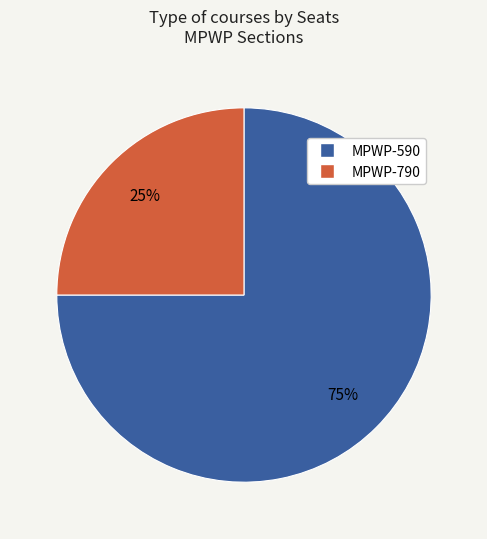

Is there any slice that represents more than half of the pie?

Yes